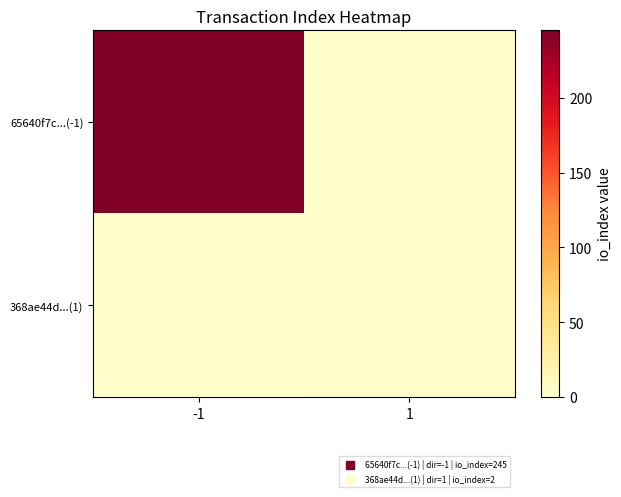

Rank the series by their average value, from highest to lowest.

65640f7c...(-1), 368ae44d...(1)